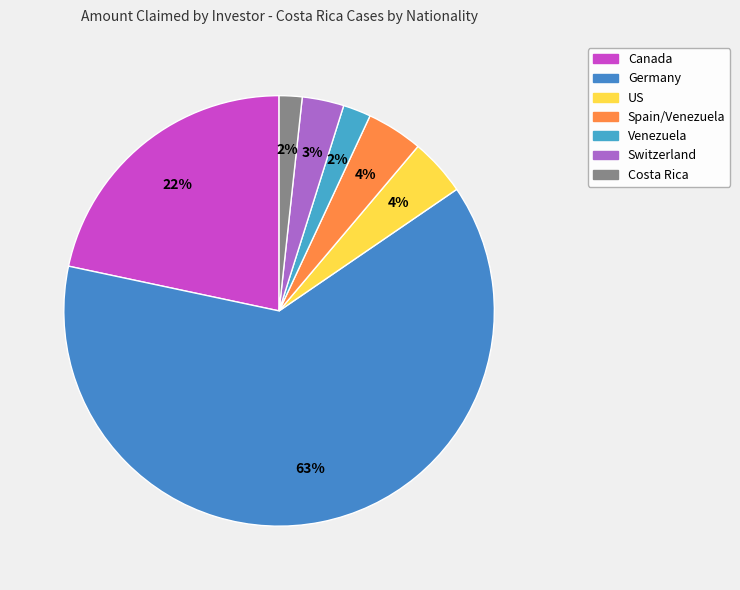

Count the number of slices in the pie.

7